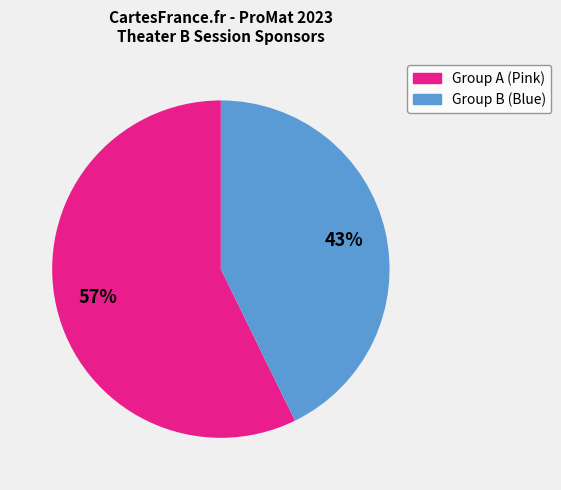

To the nearest percent, what is the difference between the largest and smallest slice percentages?

14%